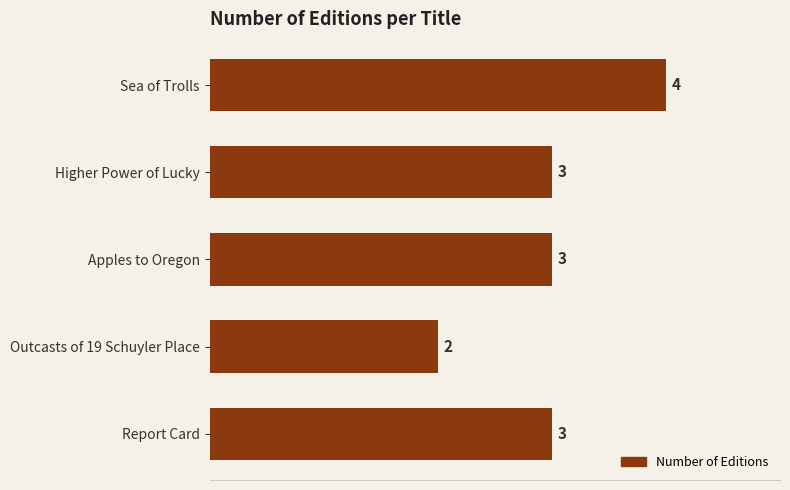

What is the change in value from Outcasts of 19 Schuyler Place to Sea of Trolls?

+2